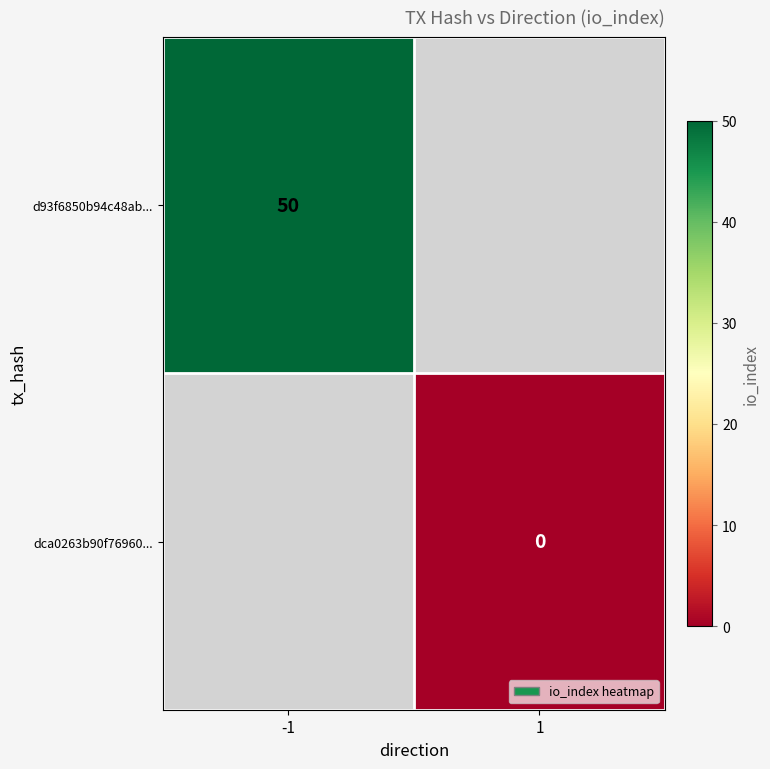

The d93f6850b94c48ab... series shows 50 at -1. True or false?

True